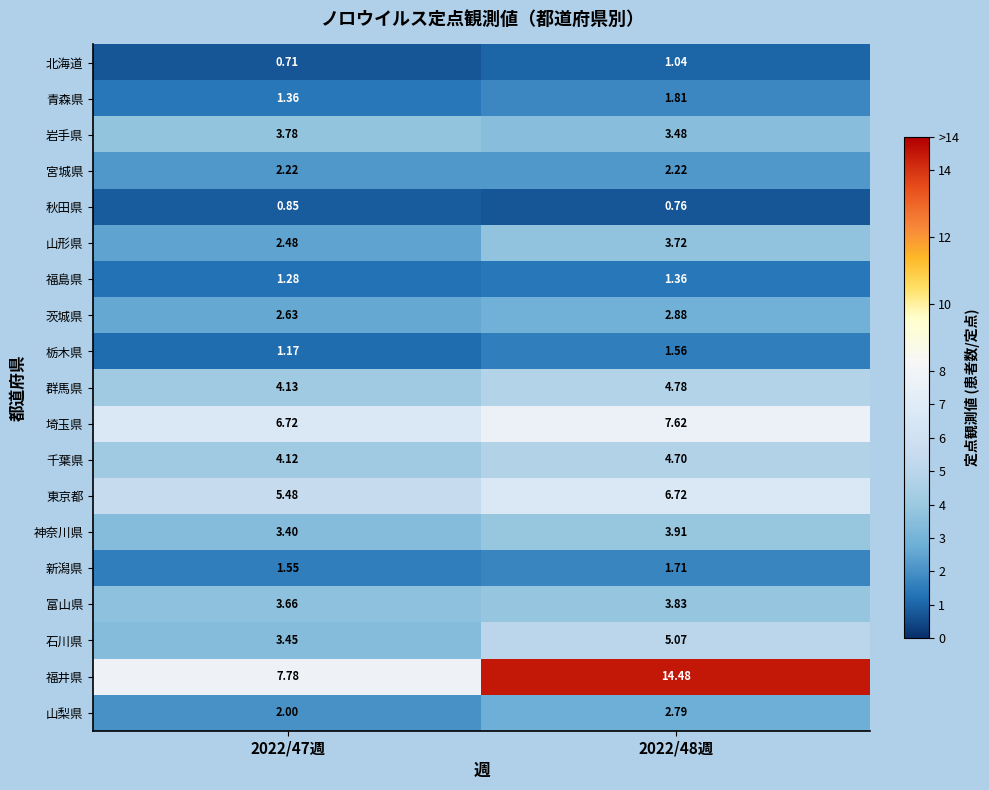

Between 2022/47週 and 2022/48週, which series saw the biggest shift?

福井県